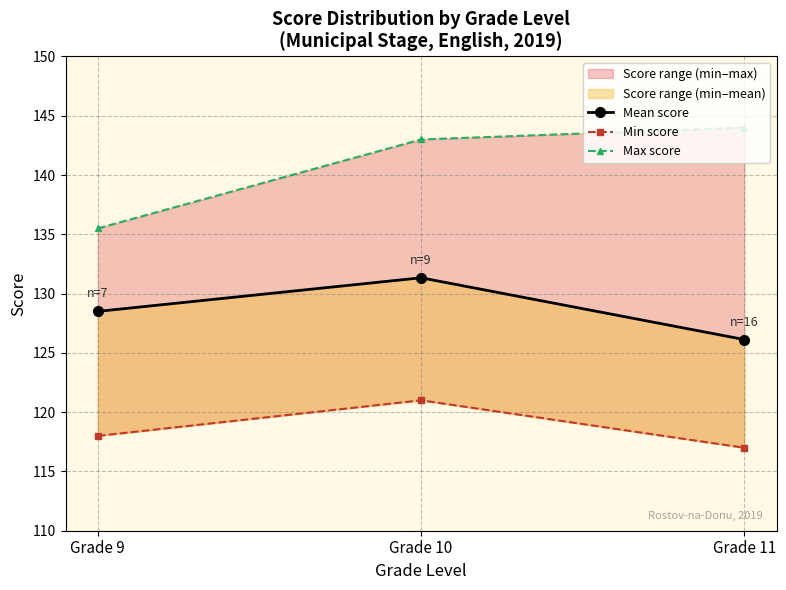

At which category is the sum across all series the highest?

Grade 10